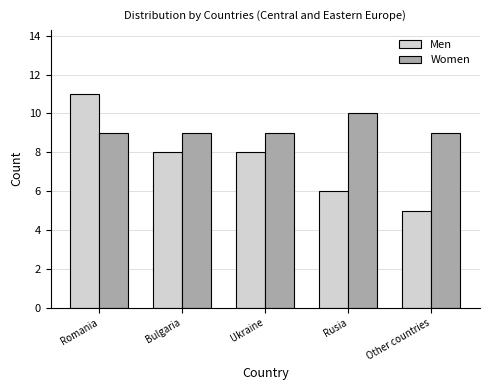

Which series has the largest total across all categories?

Women